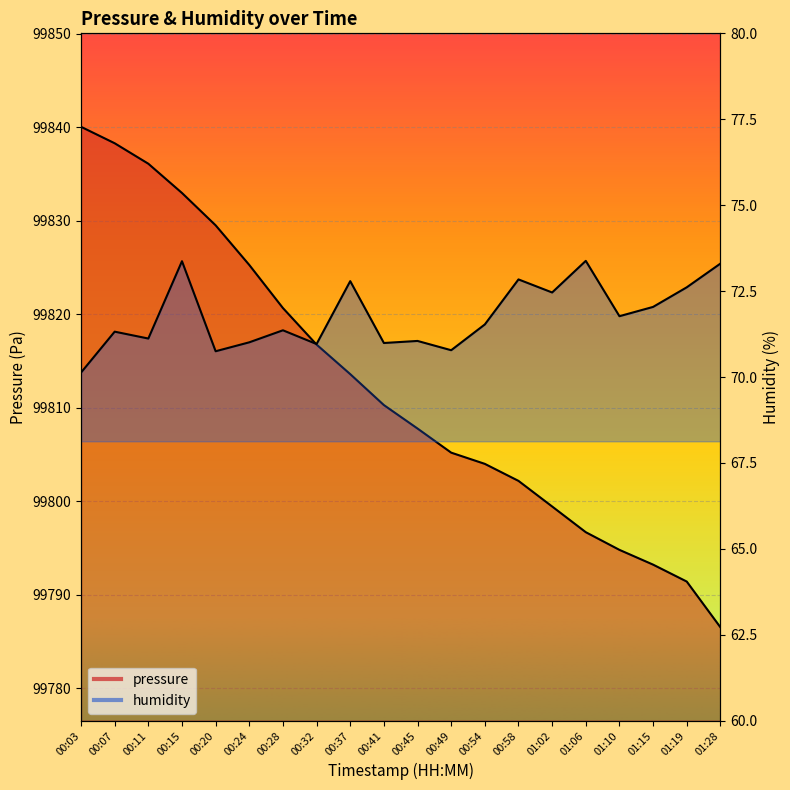

Count the number of data series in this chart.

2